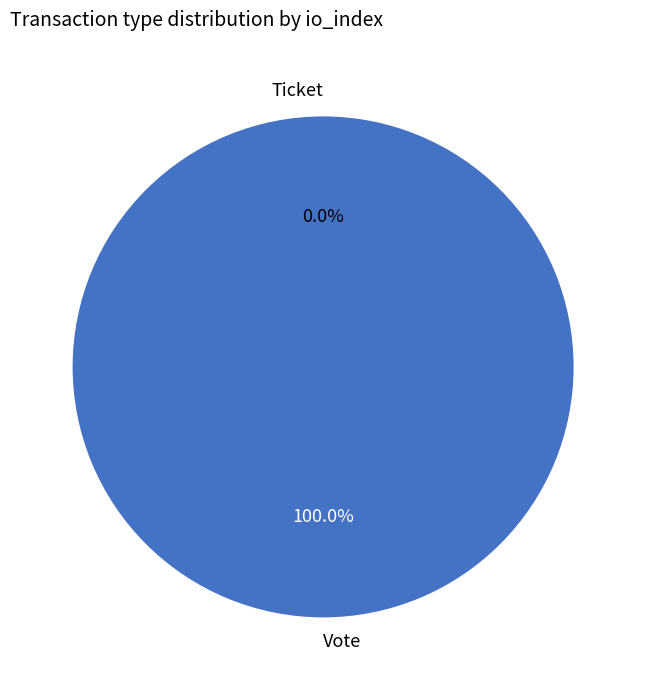

What is the majority slice?

Vote